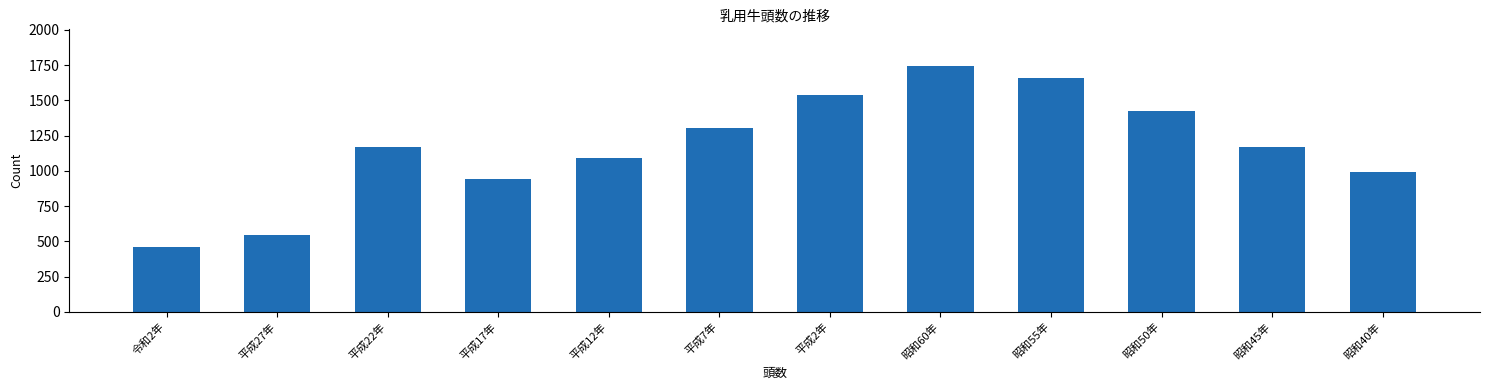

Reading left to right, what are all the values shown in this chart?

令和2年=460	平成27年=544	平成22年=1170	平成17年=939	平成12年=1088	平成7年=1303	平成2年=1540	昭和60年=1743	昭和55年=1662	昭和50年=1427	昭和45年=1170	昭和40年=989